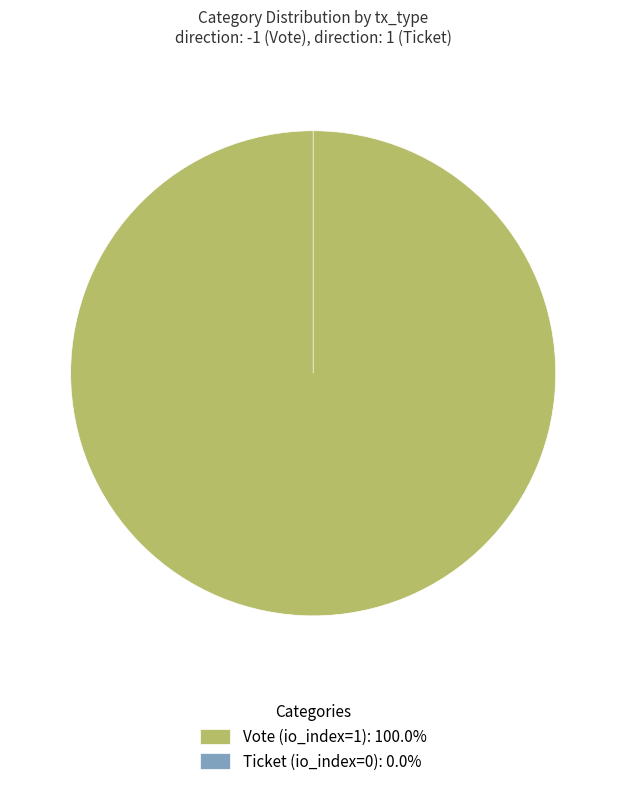

What is the smallest slice in the pie chart?

Ticket (io_index=0)